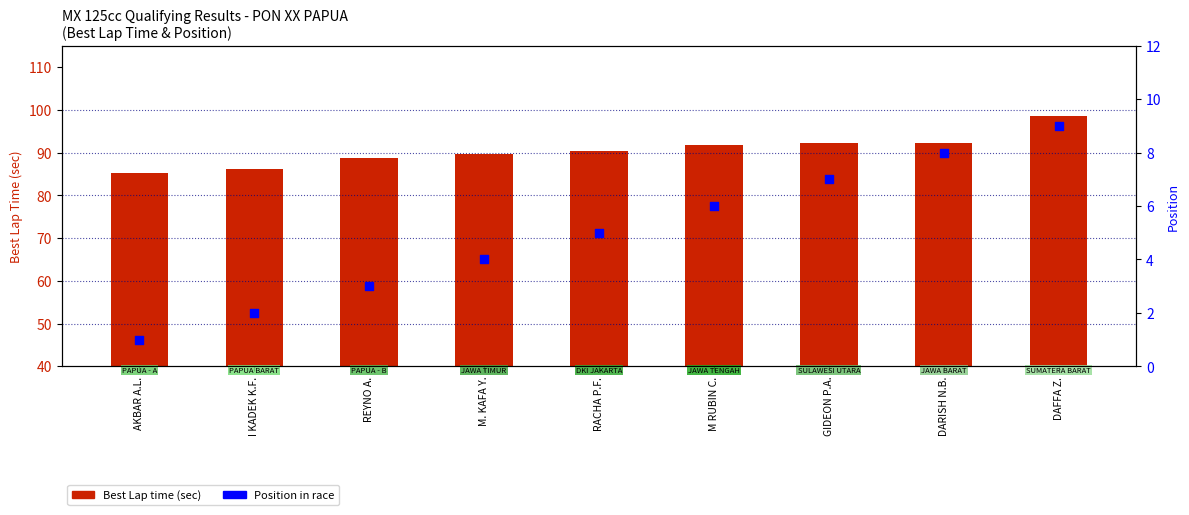

Is the value of Position at DARISH N.B. greater than the value of Best Lap time (sec) at GIDEON P.A.?

No